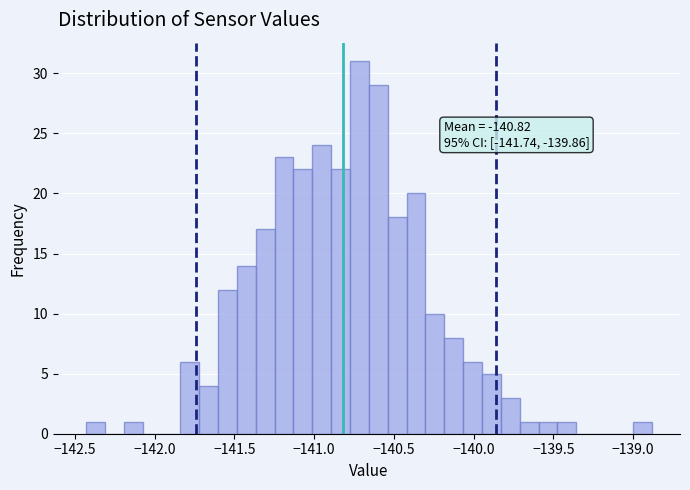

Read against the x-axis, roughly where is the centre of the tallest bar?

-140.70